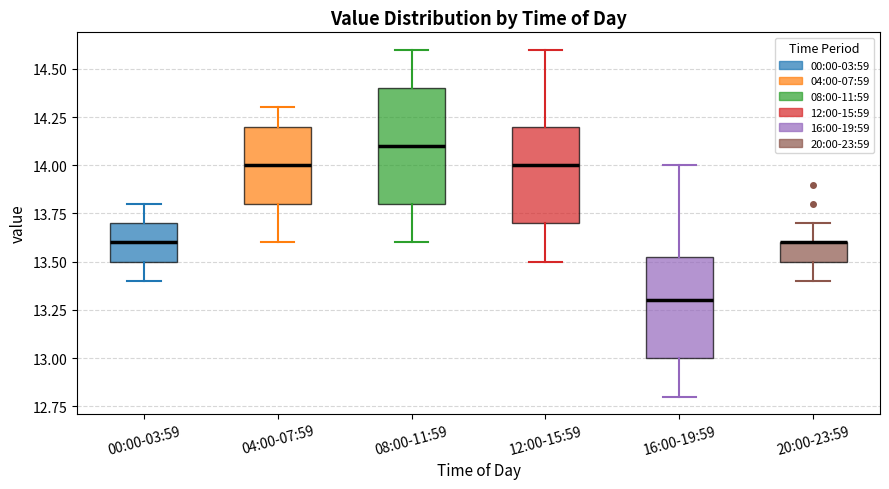

Reading left to right, transcribe this box plot: for each box, give where its median line is, the range the box spans, and where its two whiskers end, as read against the y-axis. The values are not printed on the chart, so give them approximately, as read against the axis.

00:00-03:59: median 13.60, box 13.50 to 13.70, whiskers 13.40 to 13.80
04:00-07:59: median 14.00, box 13.80 to 14.20, whiskers 13.60 to 14.30
08:00-11:59: median 14.10, box 13.80 to 14.40, whiskers 13.60 to 14.60
12:00-15:59: median 14.00, box 13.70 to 14.20, whiskers 13.50 to 14.60
16:00-19:59: median 13.30, box 13.00 to 13.55, whiskers 12.80 to 14.00
20:00-23:59: median 13.60 (drawn on the box's upper edge), box 13.50 to 13.60, whiskers 13.40 to 13.70